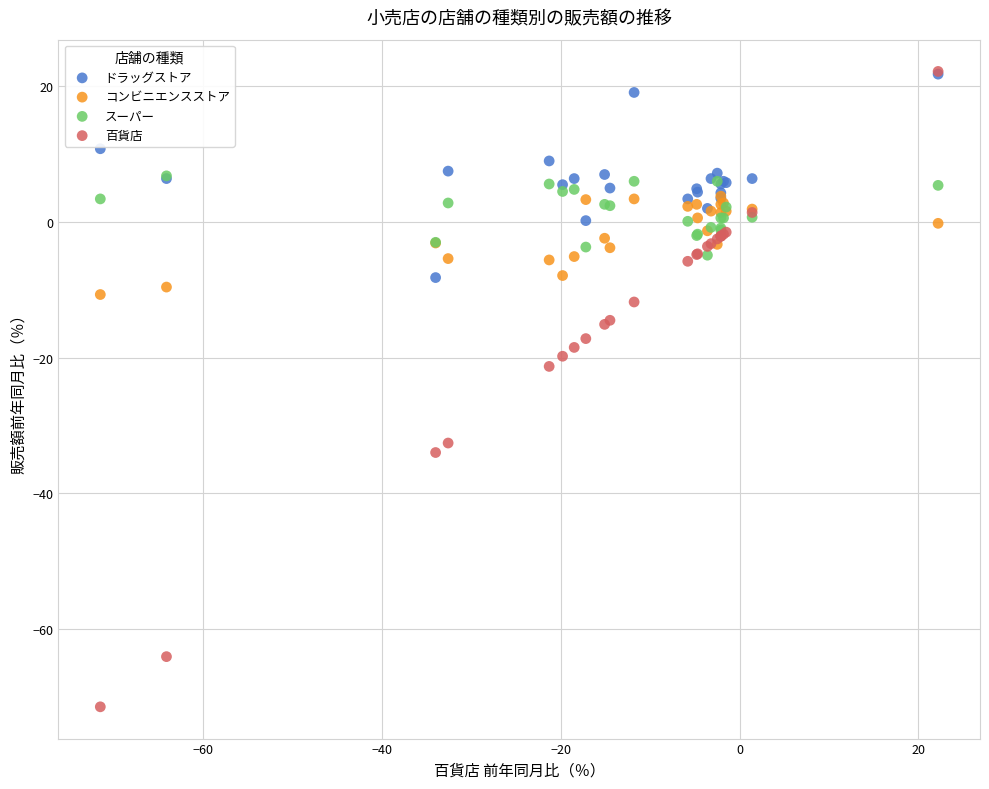

In the 百貨店 series, what Y value is closest to -24?

-21.3